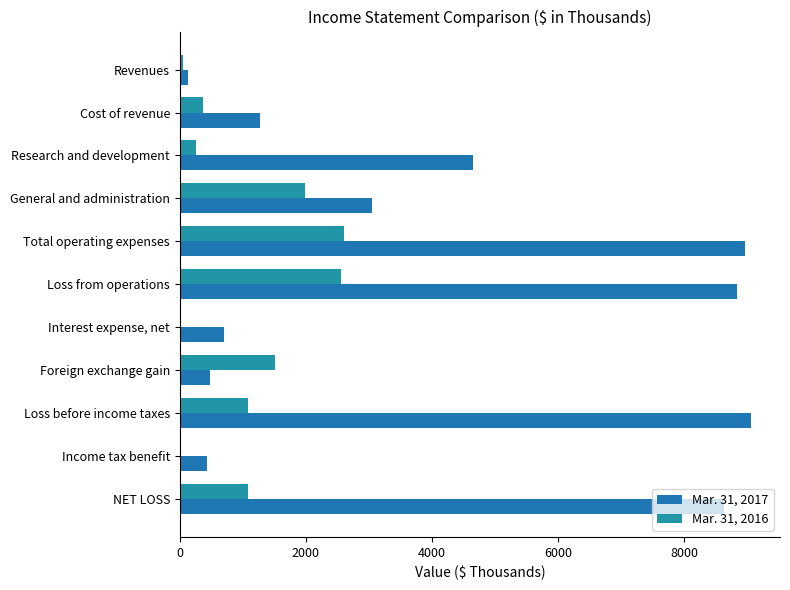

How many distinct data groups are displayed?

2